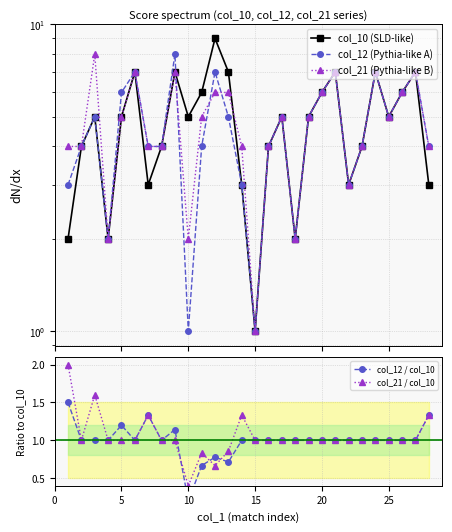

Is this an area chart (filled region under the line)?

No